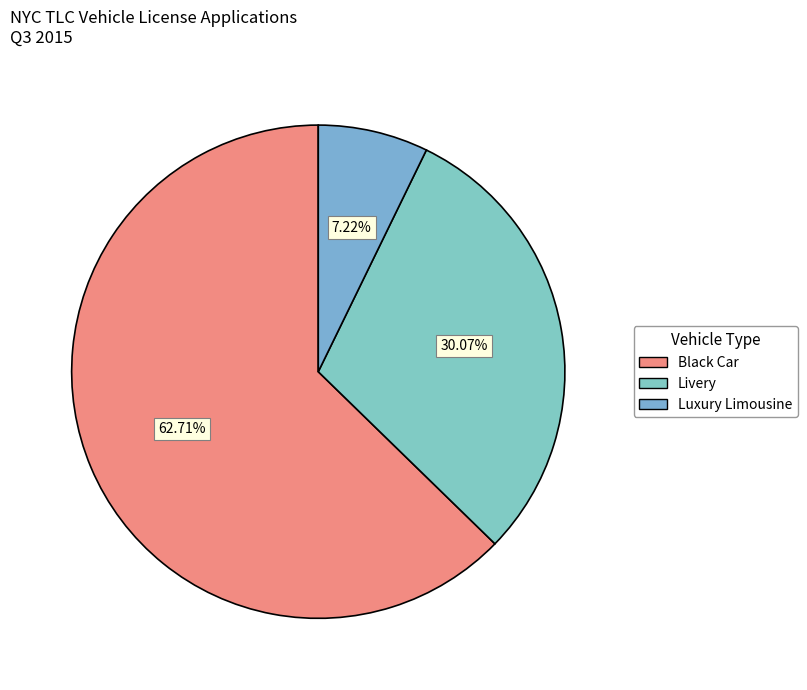

What is the largest slice in the pie chart?

Black Car